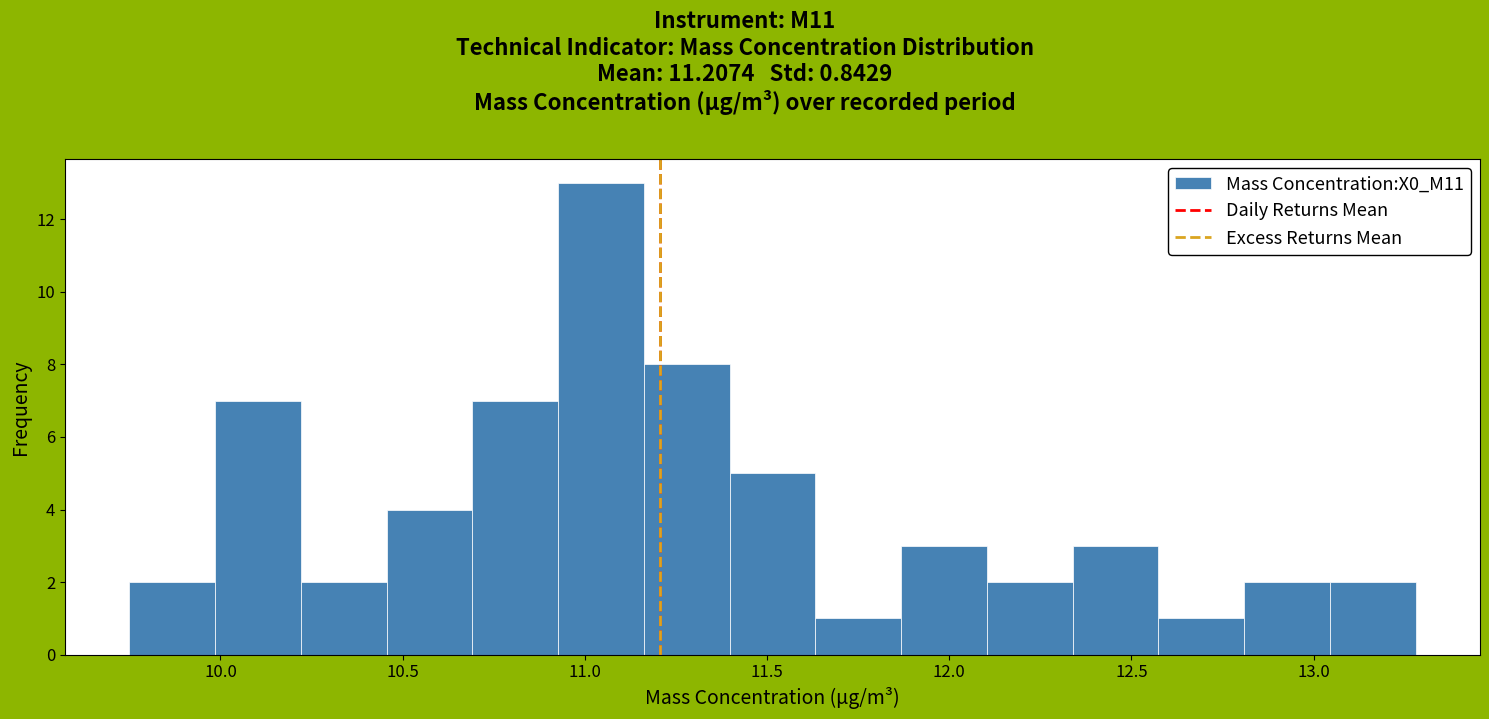

Reading left to right, list every bar in this chart as the range it spans on the x-axis followed by its height. Neither the bar edges nor the heights are printed on the chart, so give them approximately, as read against the axes.

9.75 to 10.00: 2
10.00 to 10.20: 7
10.20 to 10.45: 2
10.45 to 10.70: 4
10.70 to 10.95: 7
10.95 to 11.15: 13
11.15 to 11.40: 8
11.40 to 11.65: 5
11.65 to 11.85: 1
11.85 to 12.10: 3
12.10 to 12.35: 2
12.35 to 12.55: 3
12.55 to 12.80: 1
12.80 to 13.05: 2
13.05 to 13.30: 2